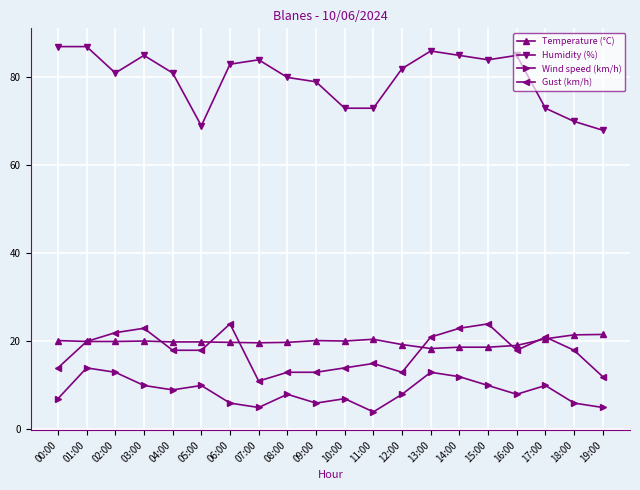

How many categories are shown in the chart?

20